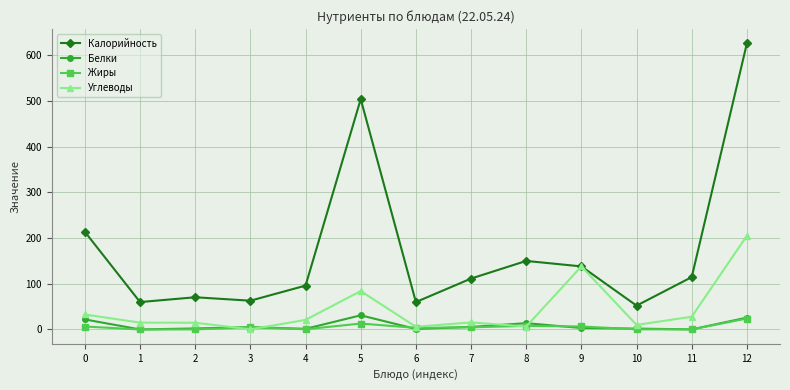

What is the difference between the Калорийность values at 8 and 6?

90.0